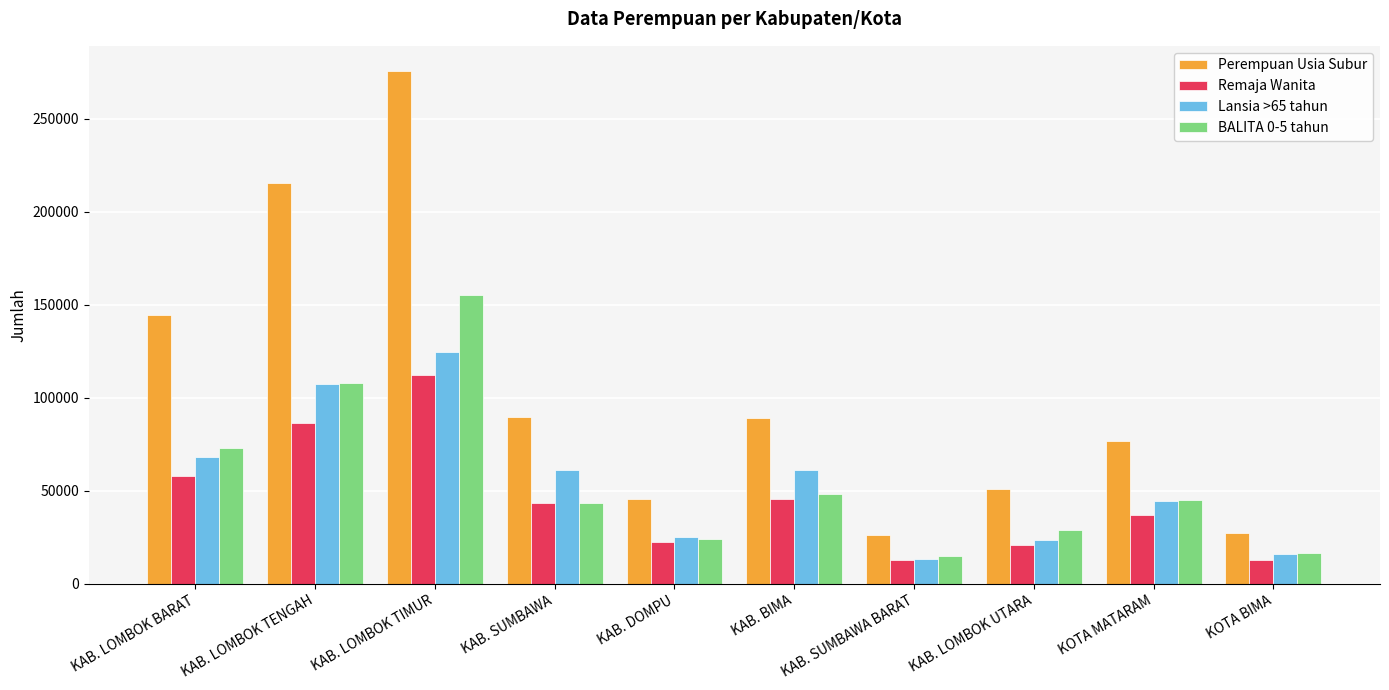

Which category has the lowest value in the Lansia >65 tahun series?

KAB. SUMBAWA BARAT